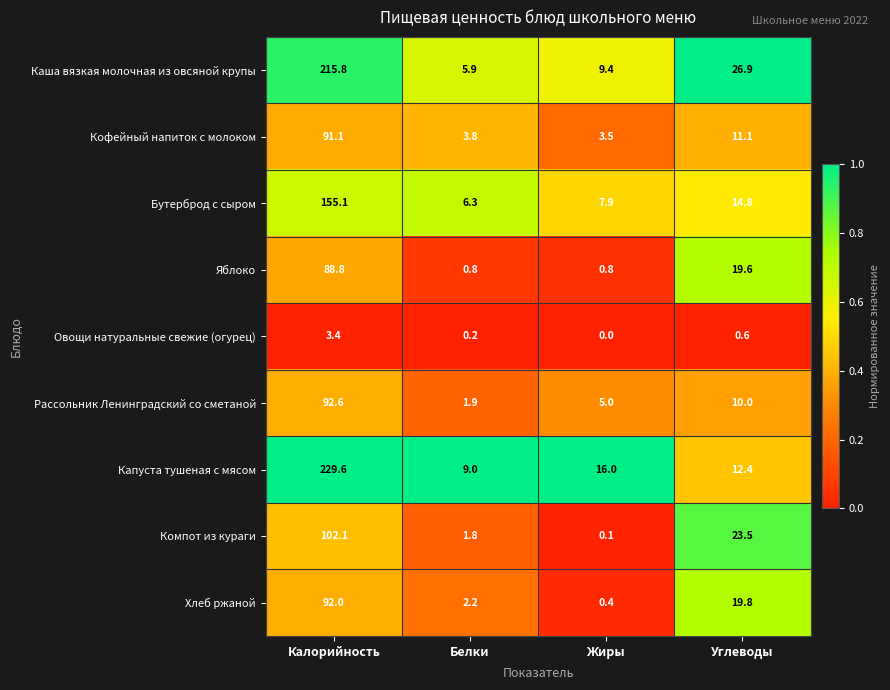

True or false: Яблоко has a value of 0.8 at Белки.

True